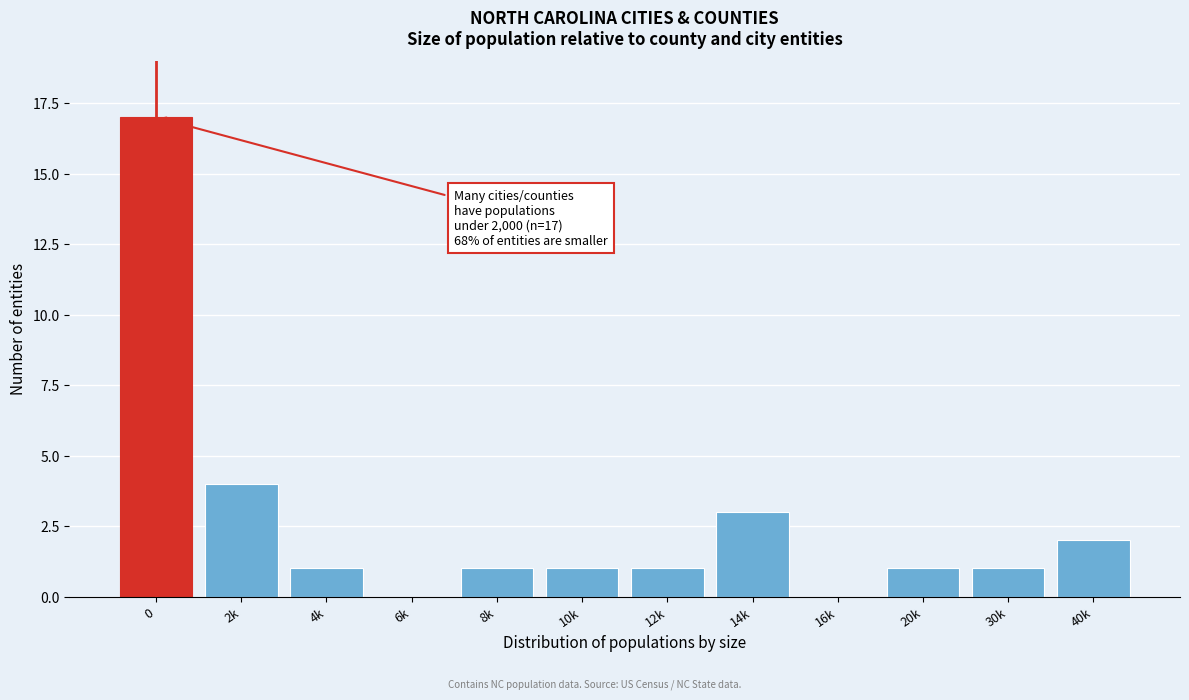

Reading left to right, transcribe all the data shown in this chart.

0=17	2k=4	4k=1	6k=0	8k=1	10k=1	12k=1	14k=3	16k=0	20k=1	30k=1	40k=2